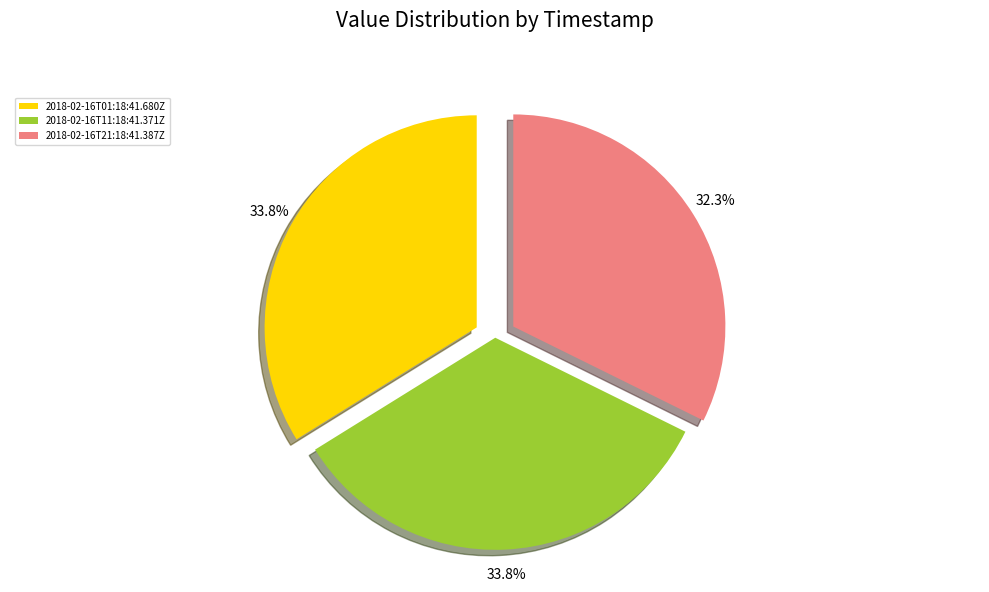

What percentage is the 2018-02-16T21:18:41.387Z slice, to the nearest percent?

32%